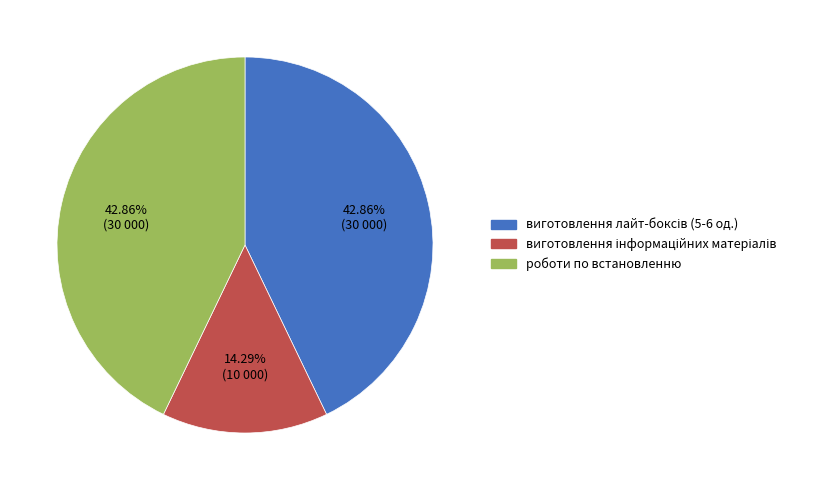

Is there any slice that represents more than half of the pie?

No